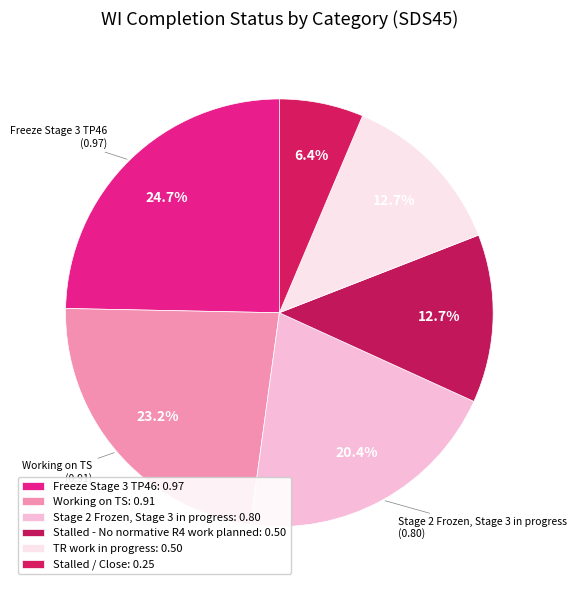

How many slices are in this pie chart?

6